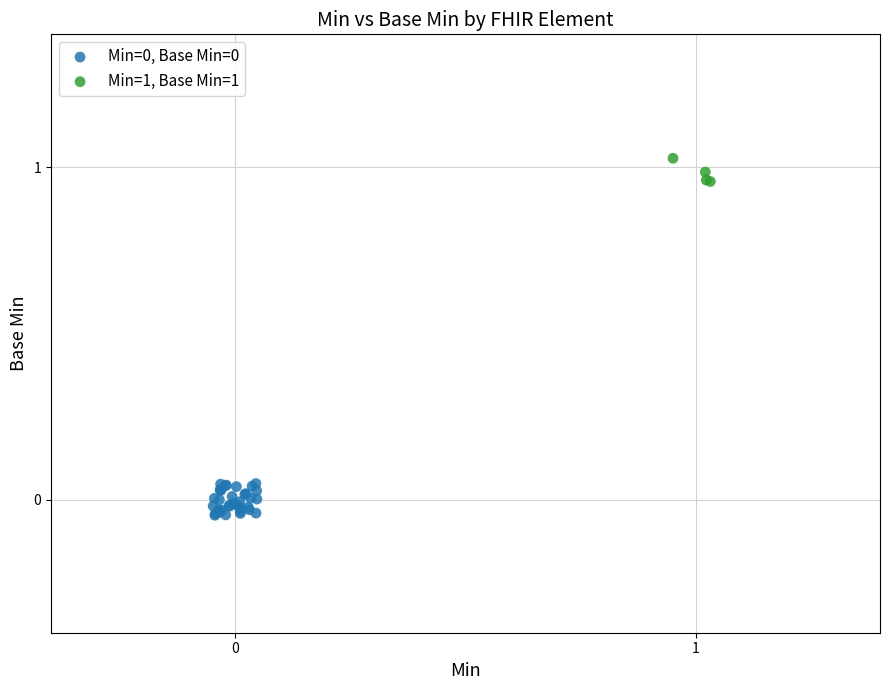

Which series reaches the maximum Y coordinate?

Min=1, Base Min=1